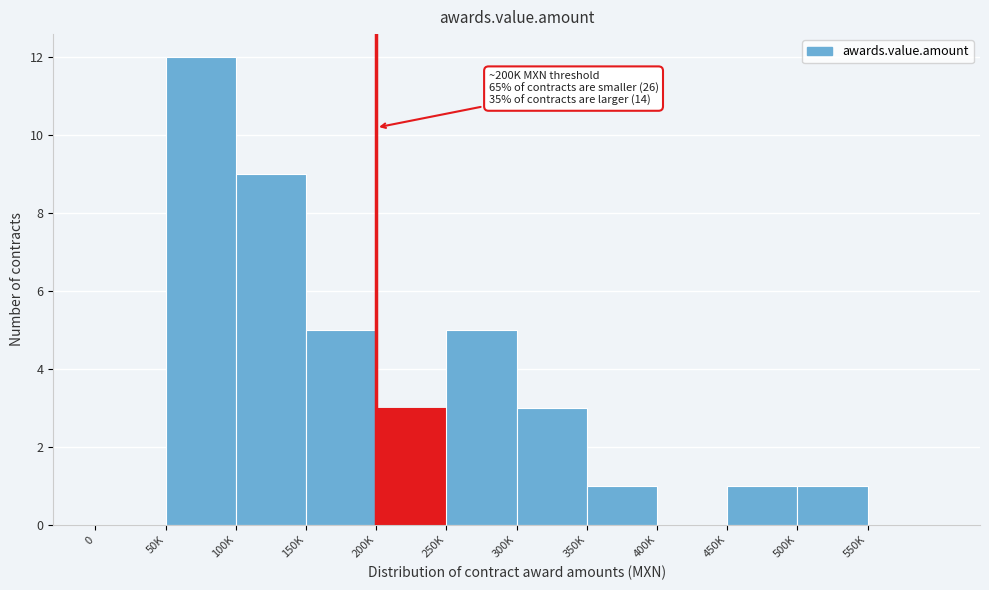

Reading left to right, extract all data points from this chart.

0=0	50K=12	100K=9	150K=5	200K=3	250K=5	300K=3	350K=1	400K=0	450K=1	500K=1	550K=0